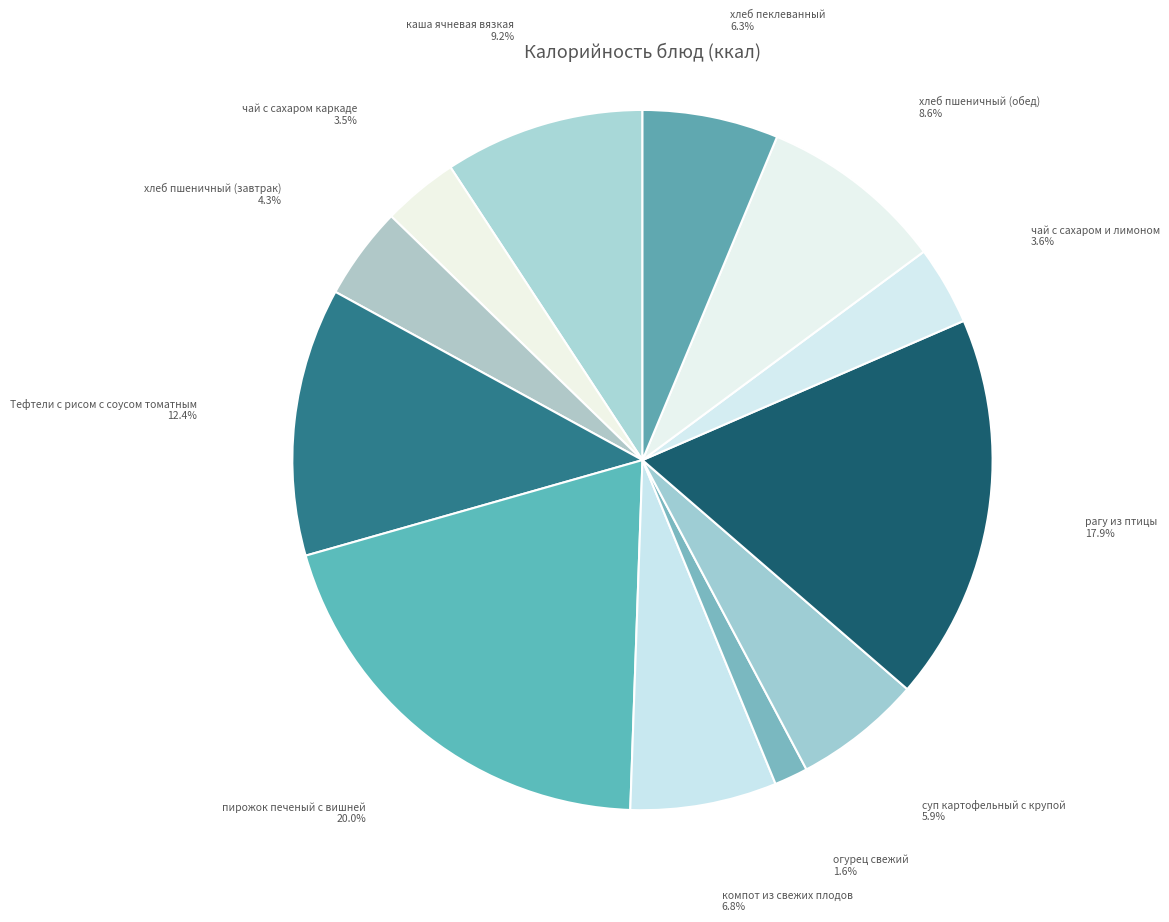

To the nearest percent, what portion does хлеб пшеничный (завтрак) represent?

4%